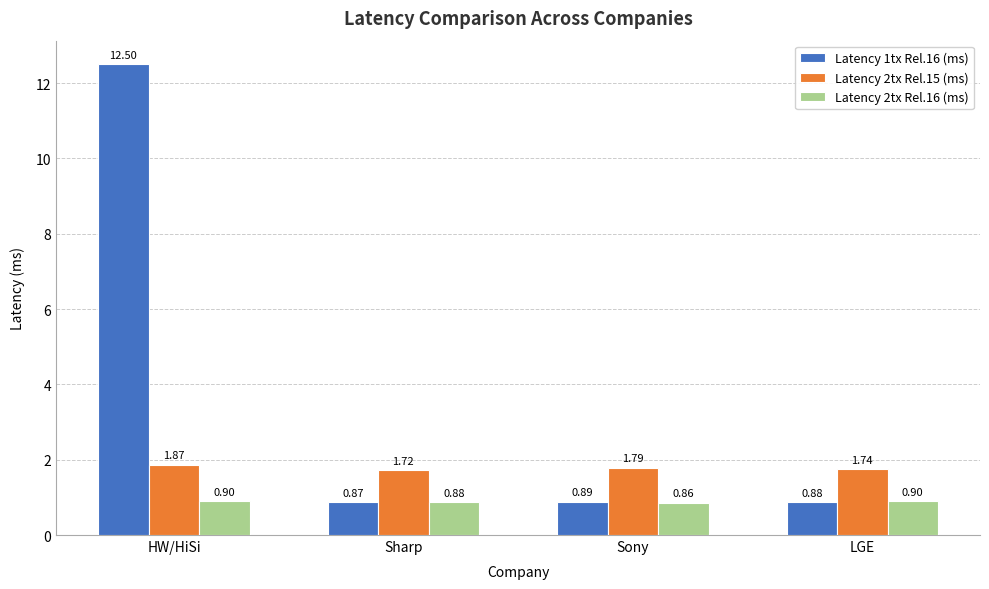

What is the minimum value shown in the chart?

0.9